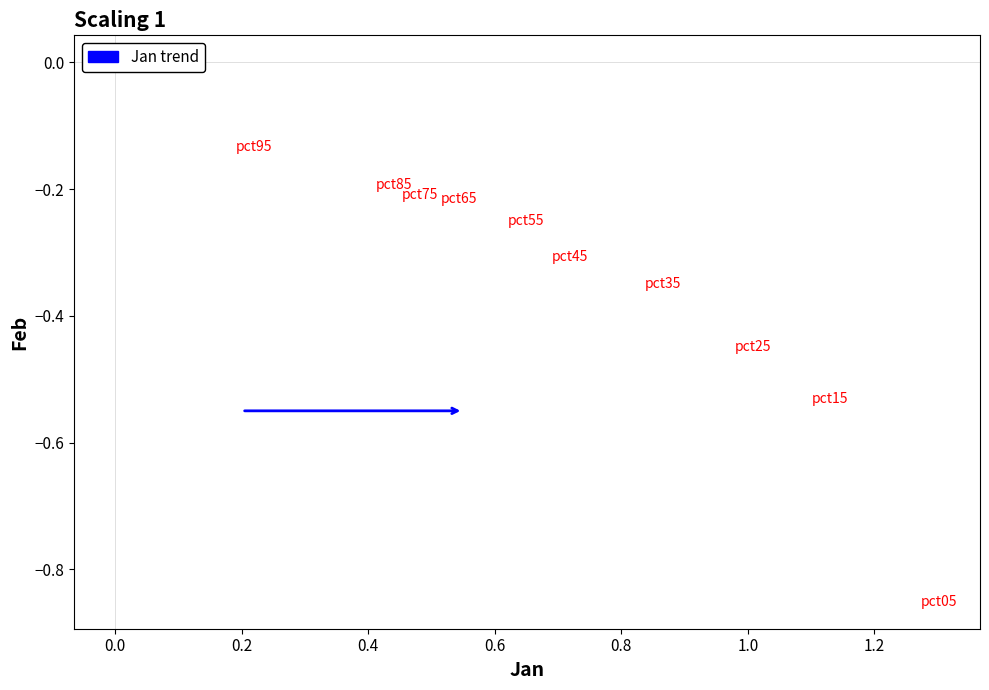

What is the average X value?

0.7